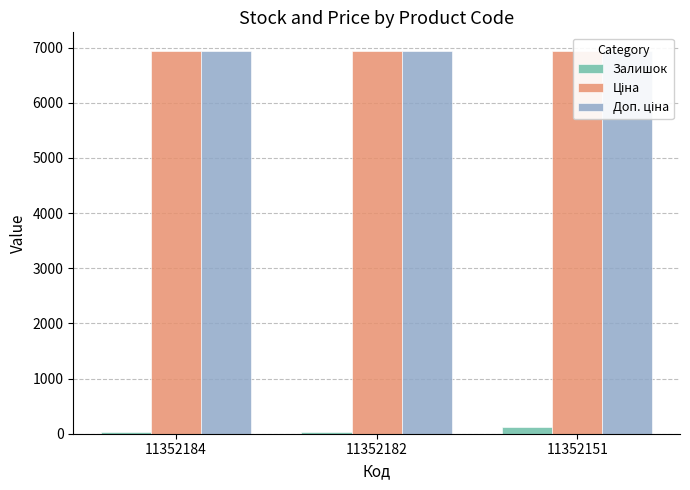

Which category has the highest value in the Залишок series?

11352151